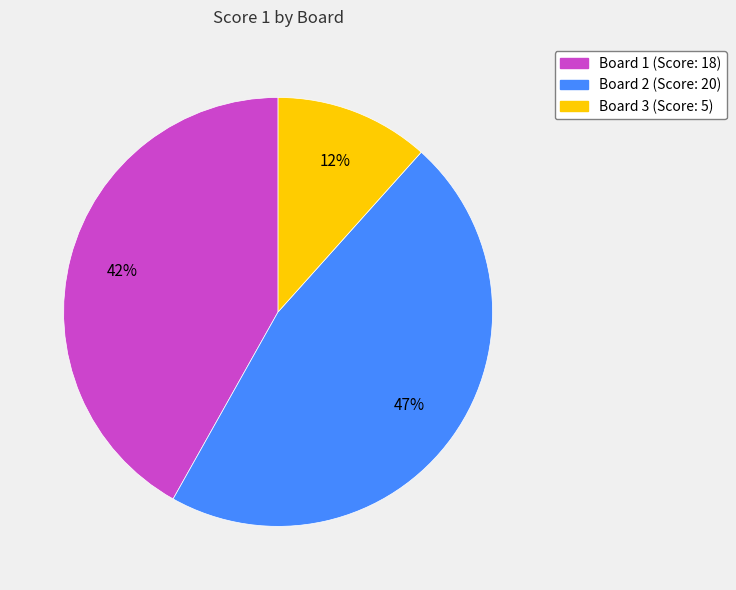

Count the number of slices in the pie.

3